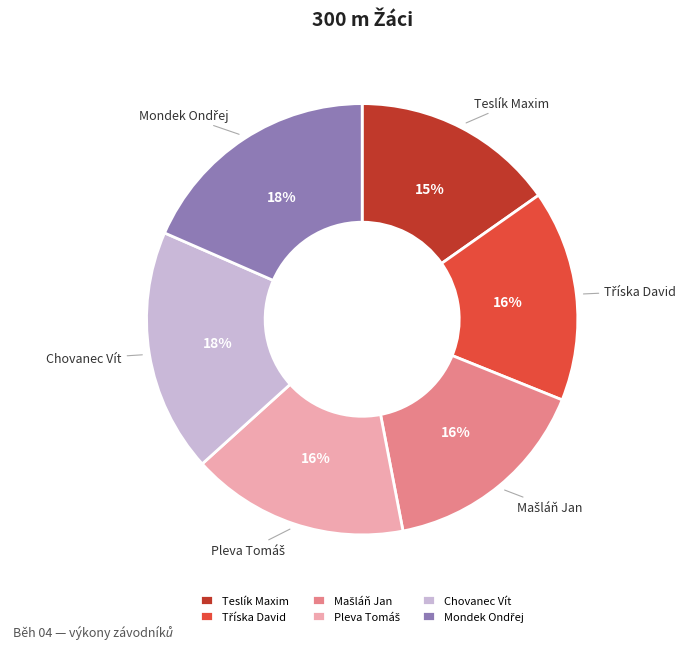

To the nearest percent, what is the average slice percentage?

17%